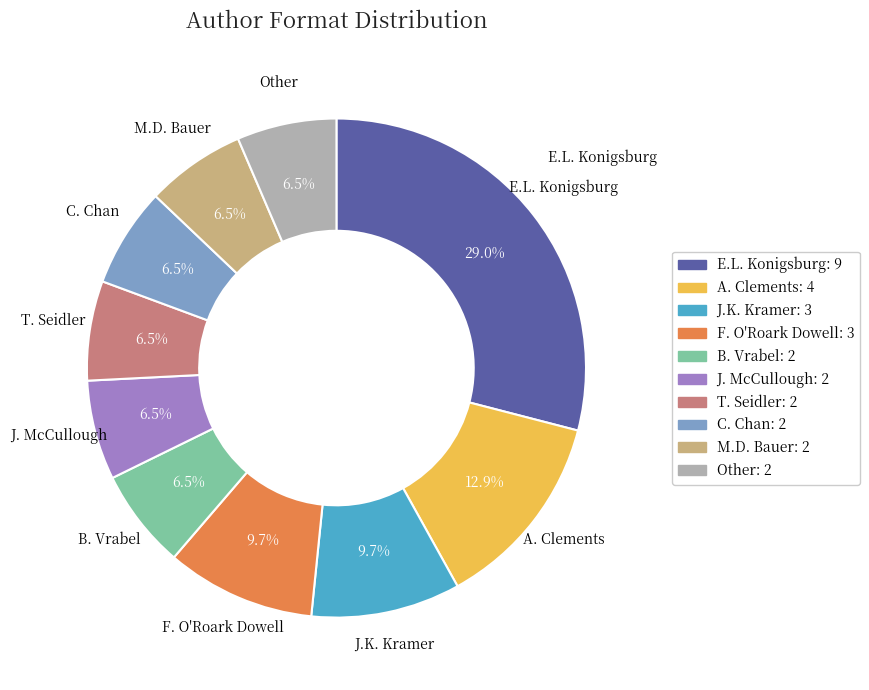

Is there any slice that represents more than half of the pie?

No